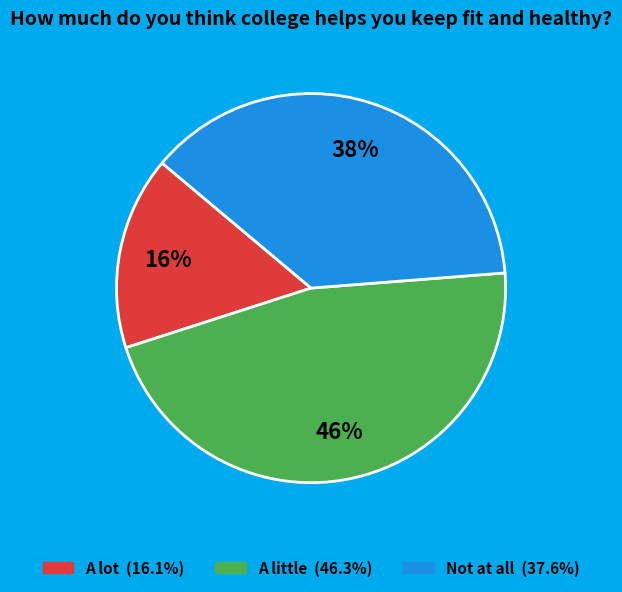

Is the sum of Not at all and A little greater than half?

Yes